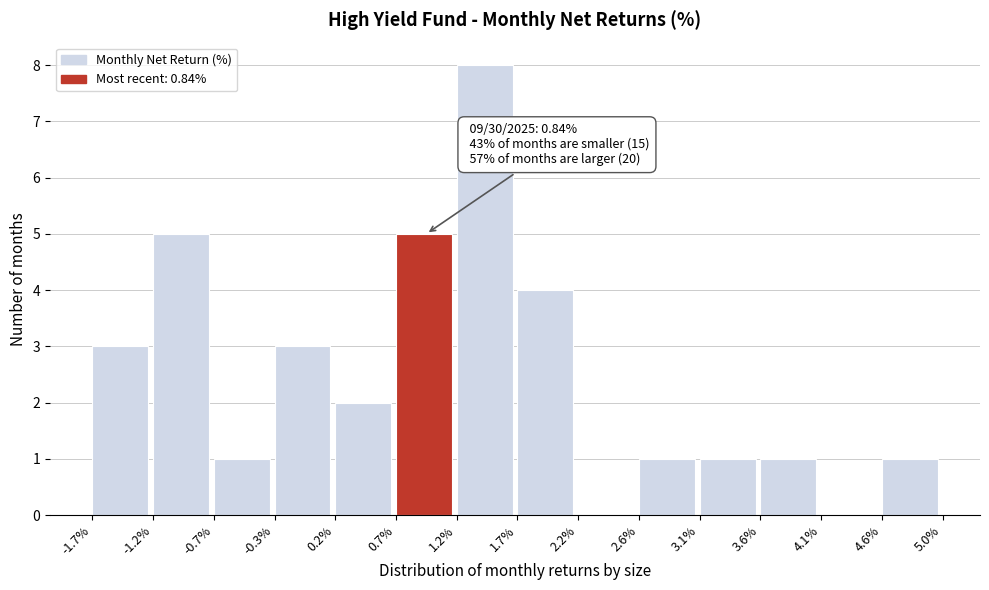

Over which range of the x-axis is the bar tallest?

1.2% to 1.7%